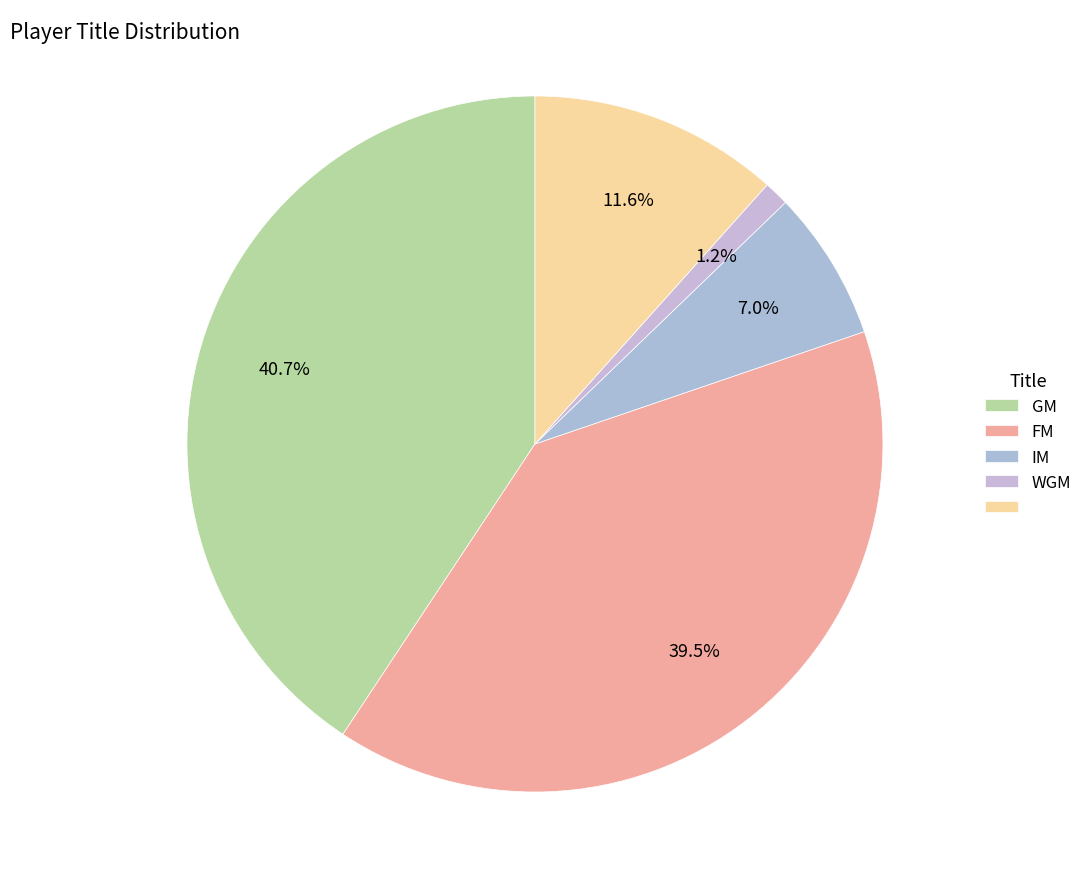

How many slices are in this pie chart?

5